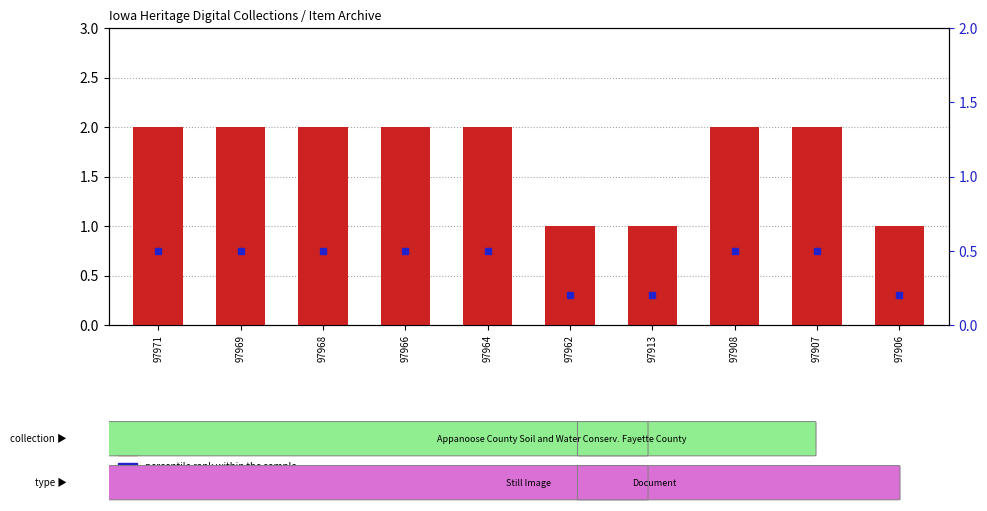

What is the change in value from 97969 to 97906?

-1